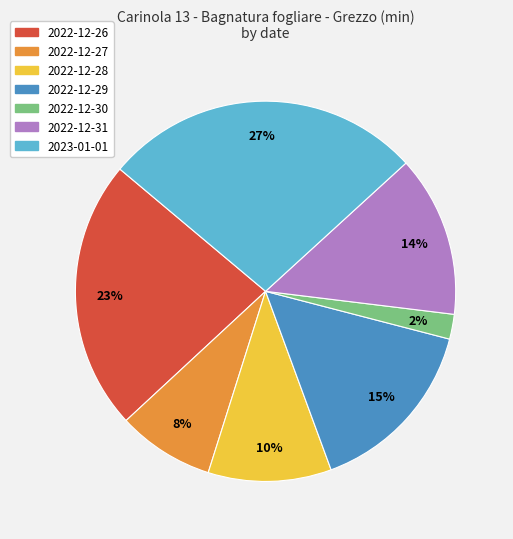

How many slices are in this pie chart?

7